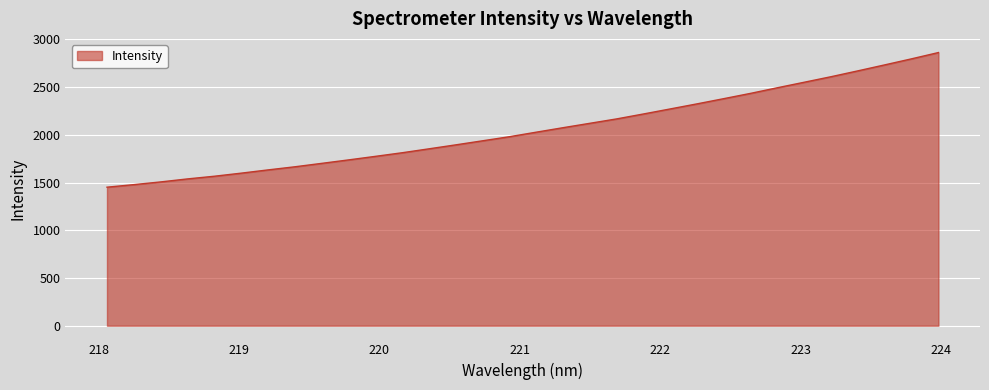

True or false: the data has more than 1 interior local peaks.

False